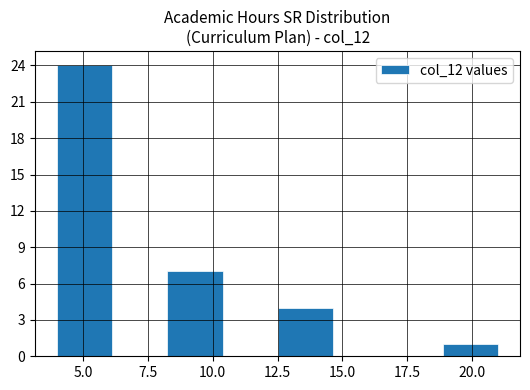

What is the height of the bar covering 8.5 to 10.5 on the x-axis? Neither the bar edges nor the heights are printed on the chart, so give them approximately, as read against the axes.

7